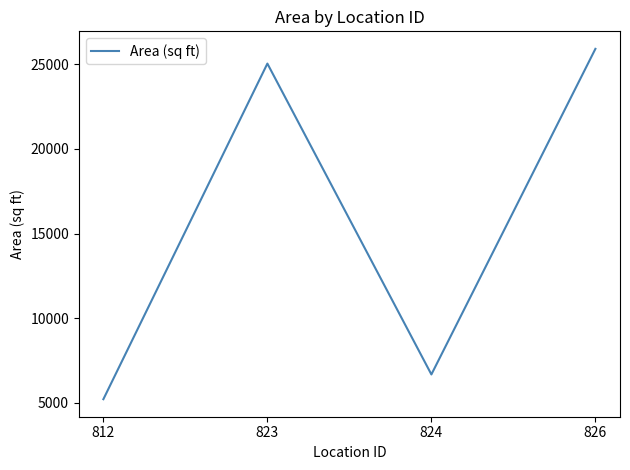

True or false: the data shows 2502.2 at 824.

False